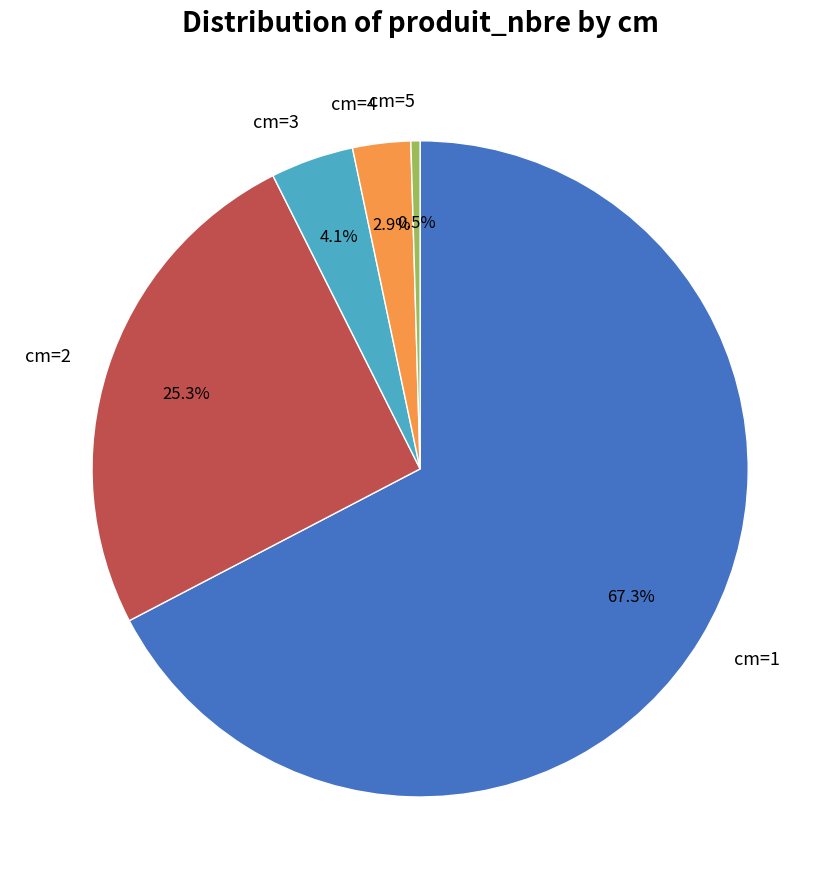

Approximately how many times larger is the value at cm=2 compared to cm=5?

56.0